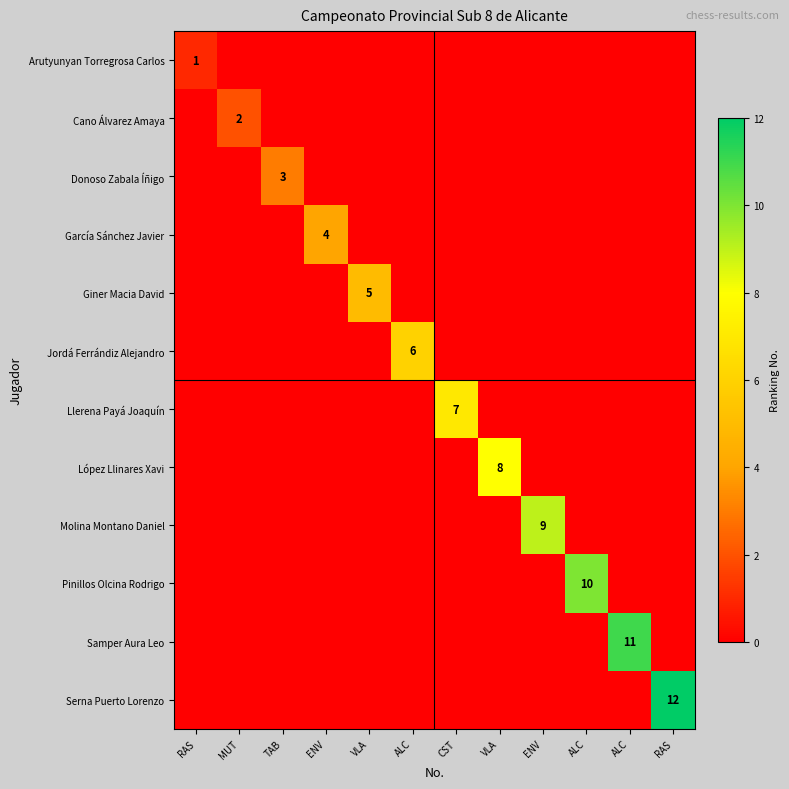

What is the difference between the highest and lowest values at MUT?

2